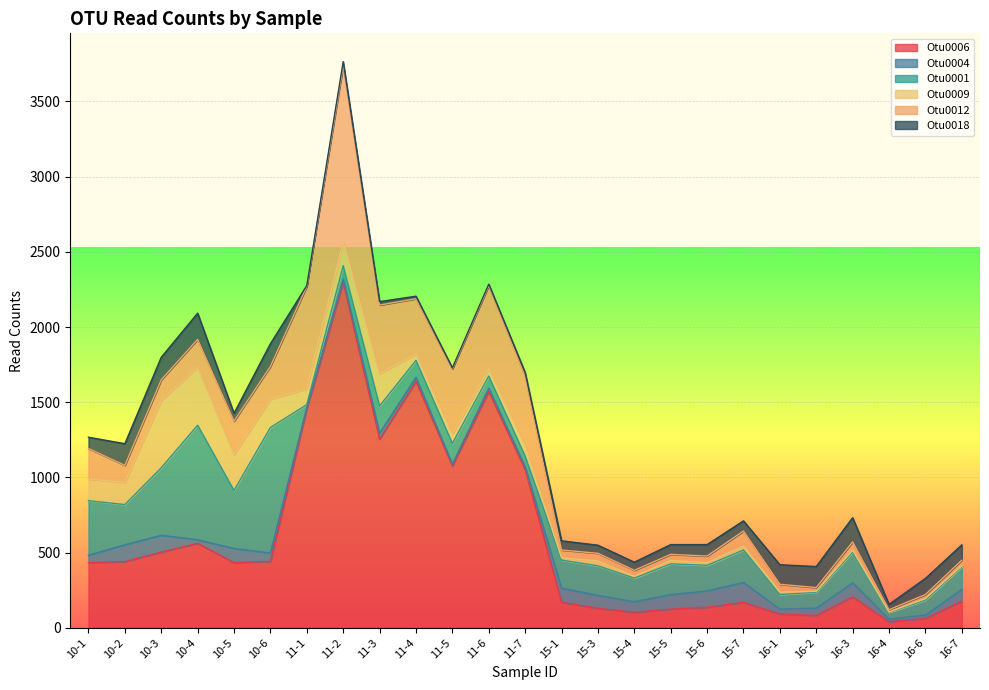

In Otu0012, how many points are lower than both neighbors (excluding endpoints)?

6